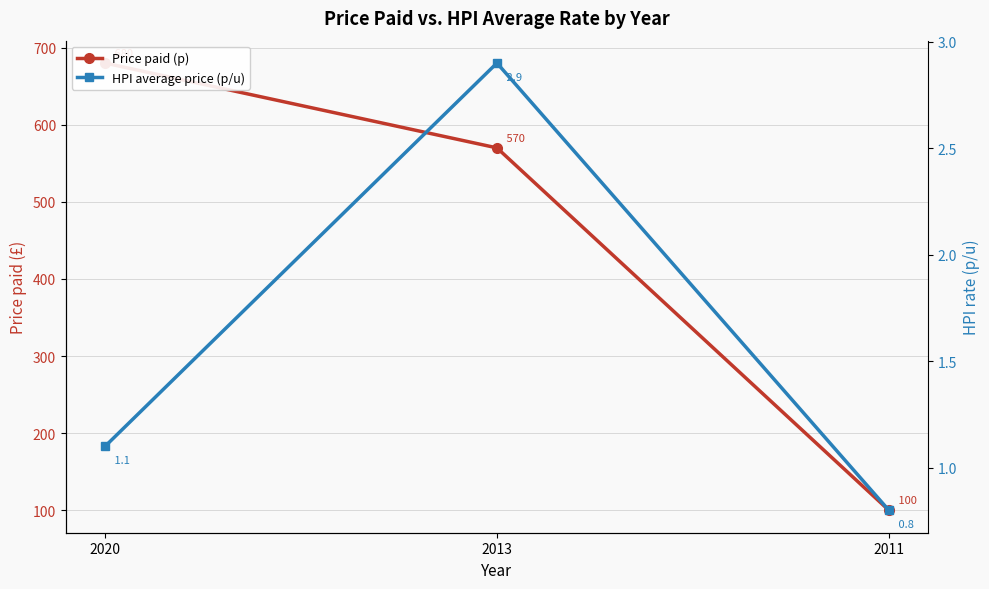

How many lines are shown in the chart?

2